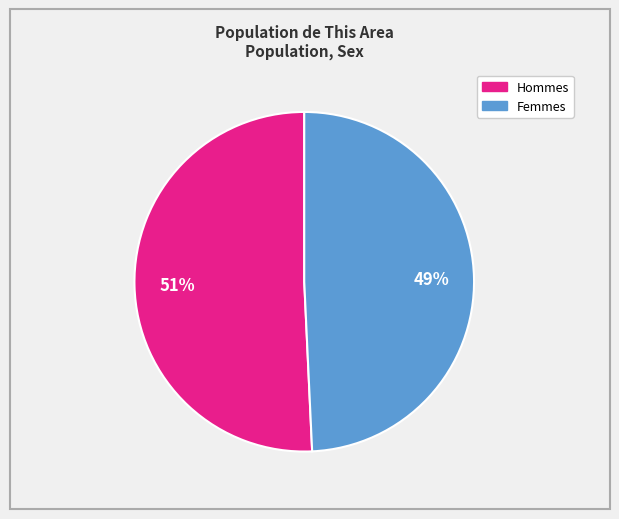

Is there a majority slice in this chart?

Yes